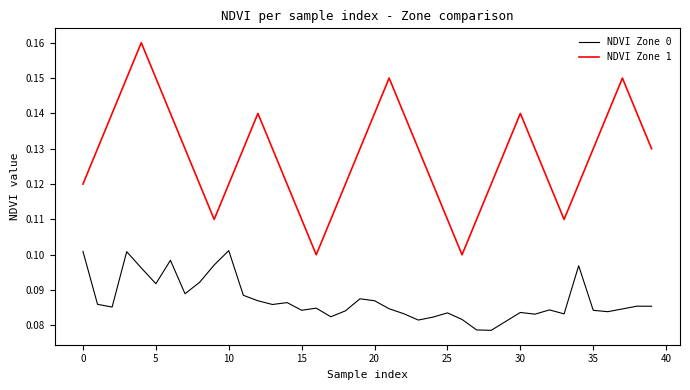

List the series in order of their overall mean, lowest first.

NDVI Zone 0, NDVI Zone 1